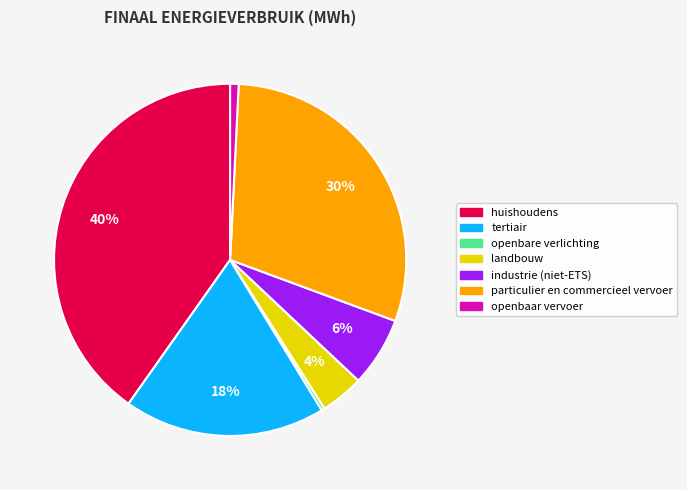

To the nearest percent, what portion does landbouw represent?

4%